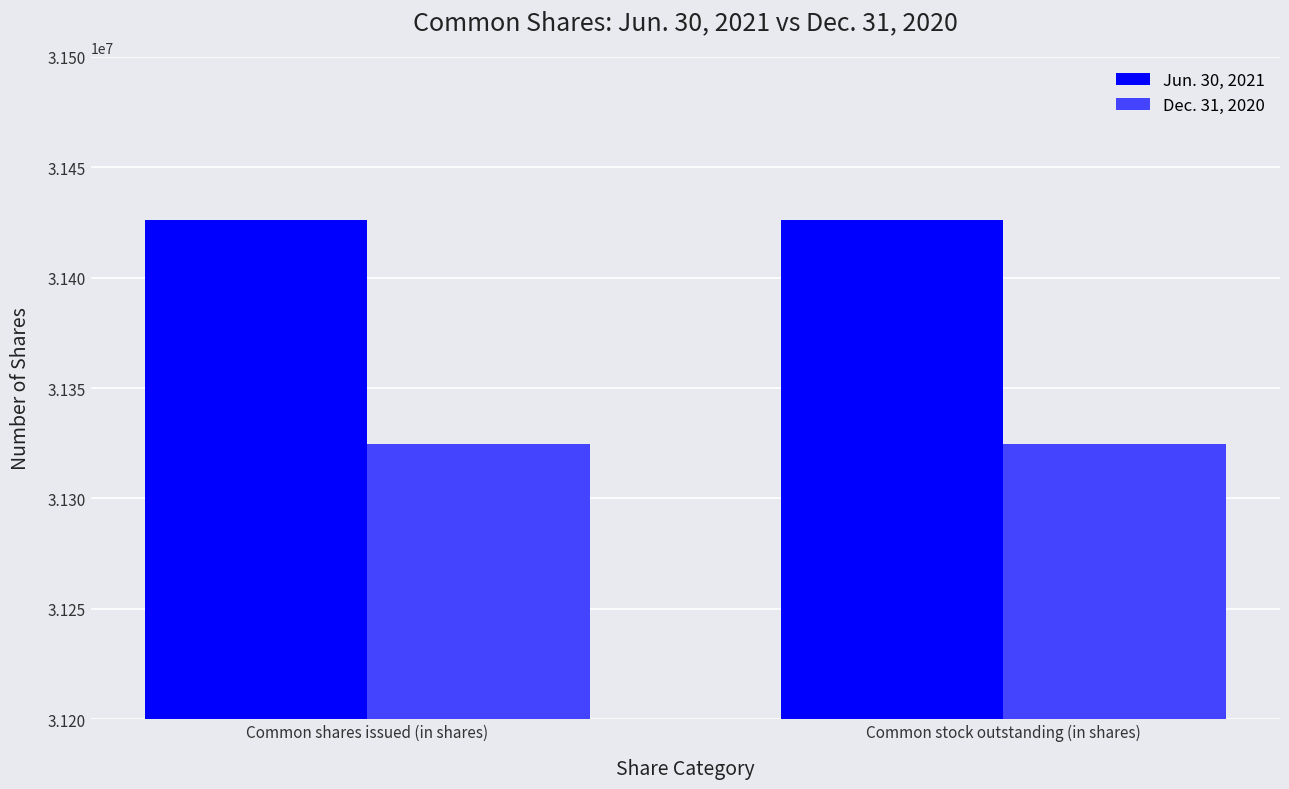

What is the spread (max minus min) of values at Common stock outstanding (in shares)?

101384